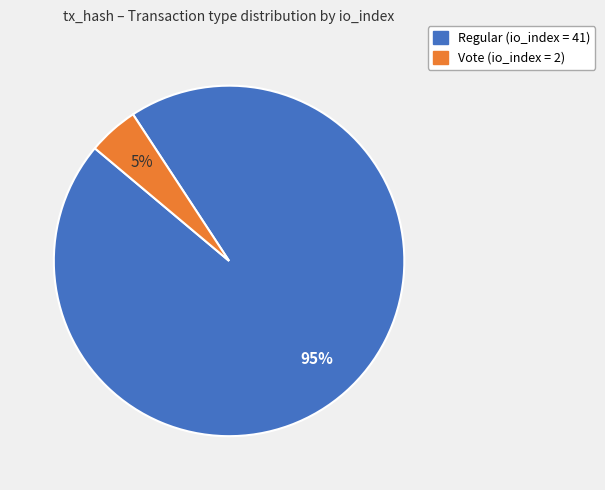

To the nearest percent, what is the average slice percentage?

50%